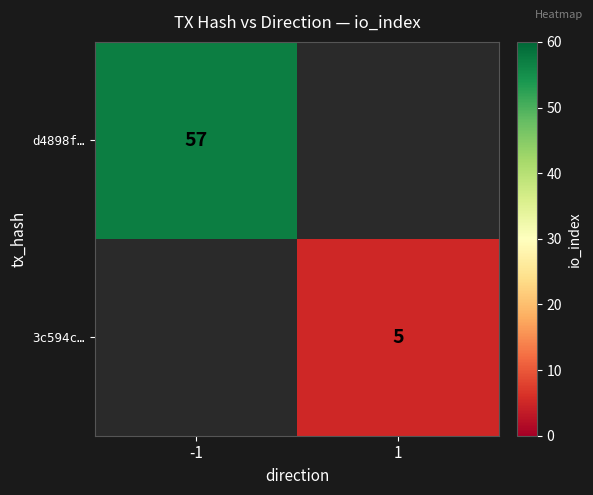

Is it true that 3c594c… equals 5 at 1?

True